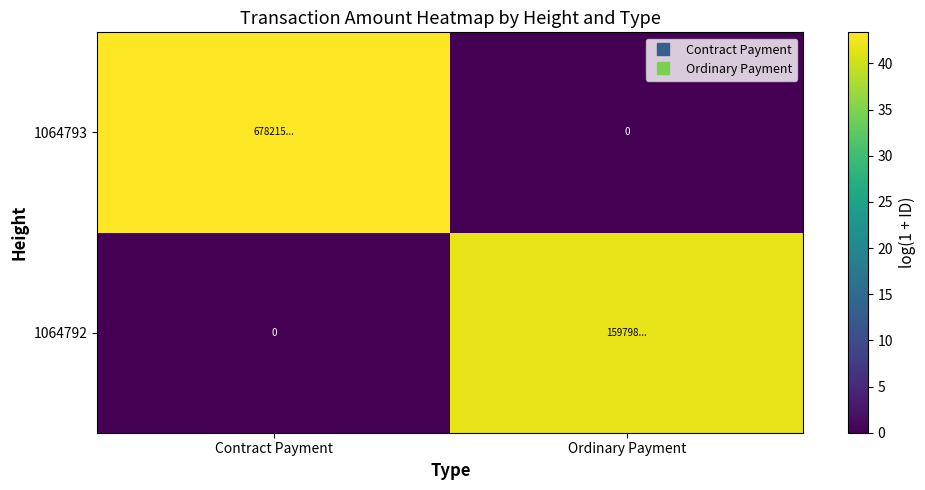

Count the number of data series in this chart.

2